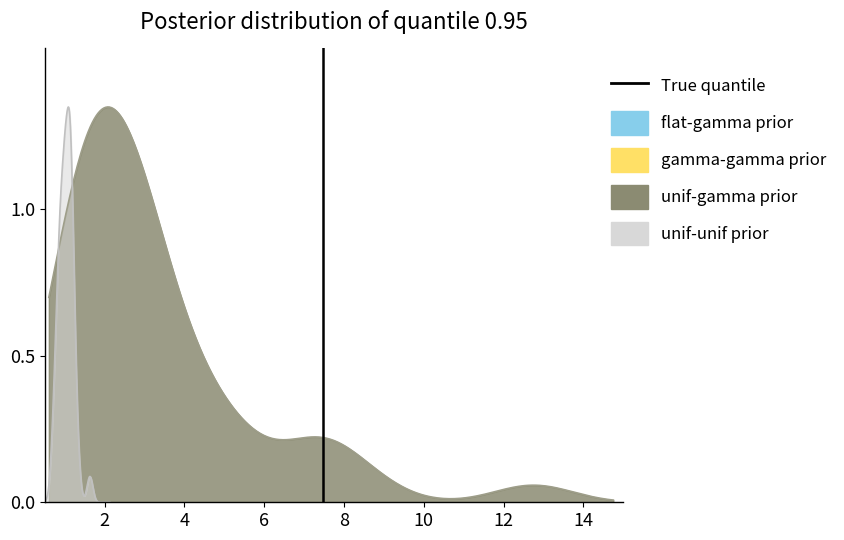

What is the difference between the maximum and minimum values?

1